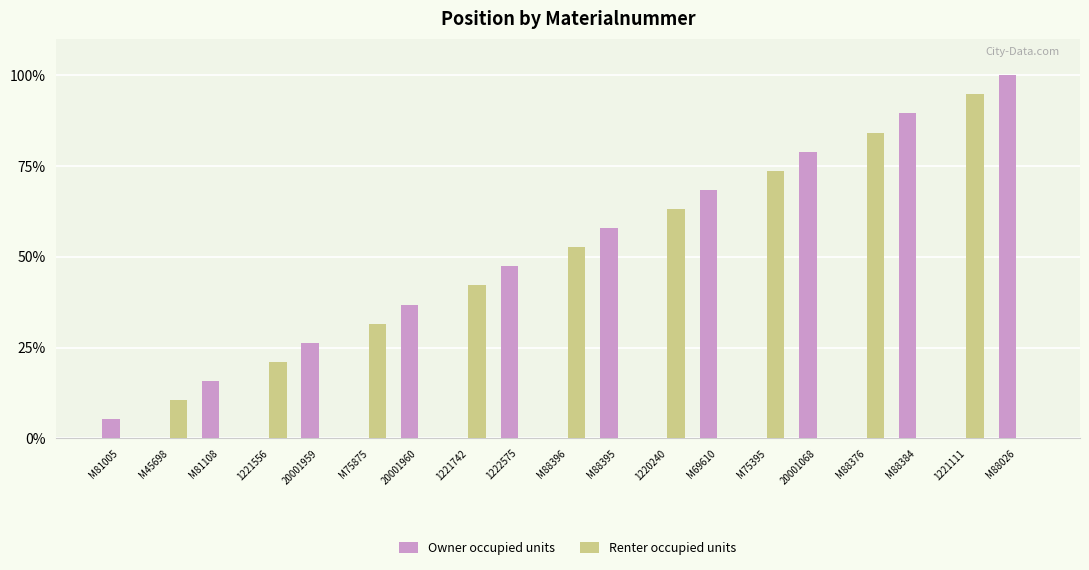

What is the sum of the Renter occupied units values at 1221742 and 20001068?

42.1